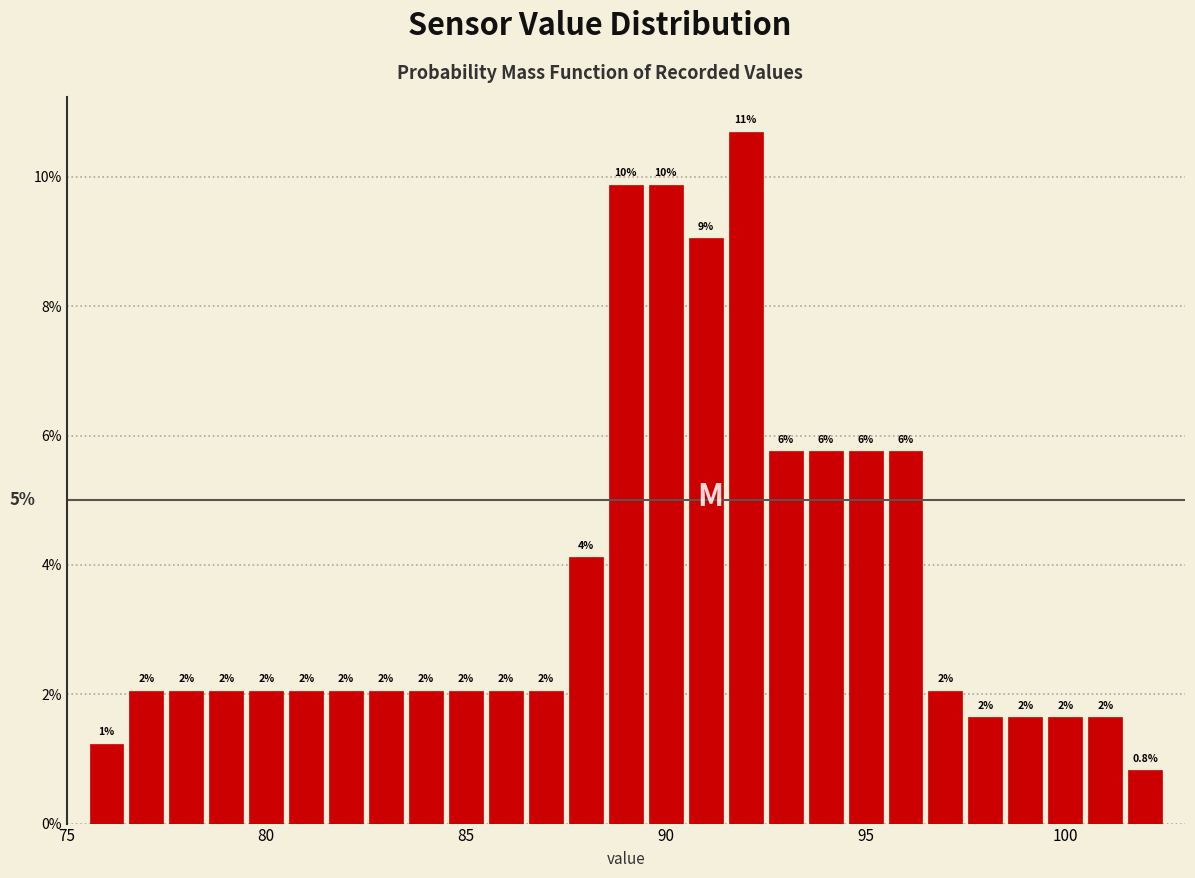

Around what value on the x-axis is the tallest bar? Give the approximate position of its centre, as read against the axis.

92.0